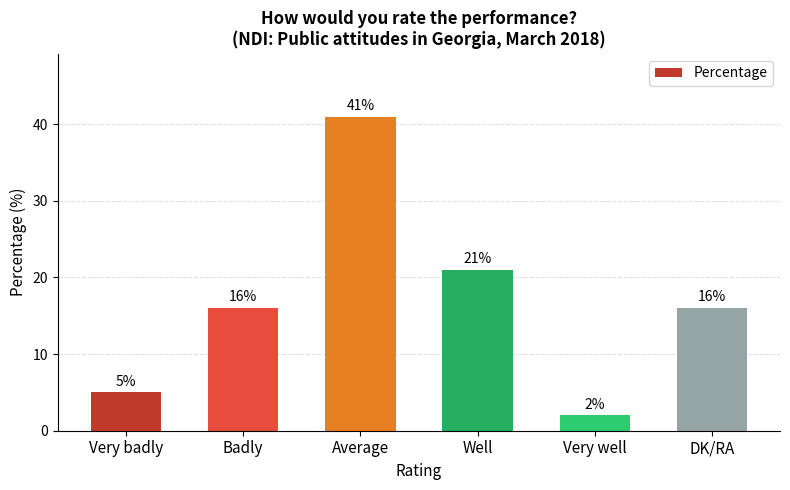

Between Very well and Well, which is larger?

Well